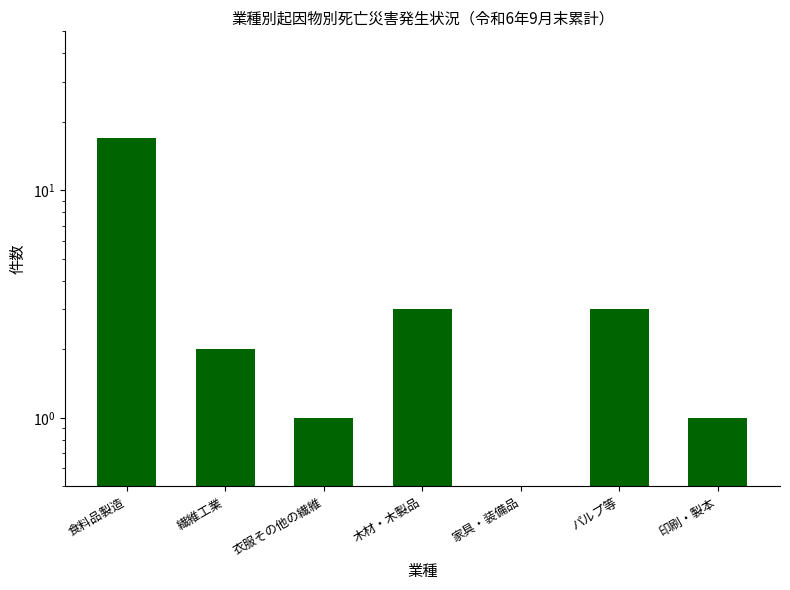

The chart shows a value of 3 at パルプ等. True or false?

True